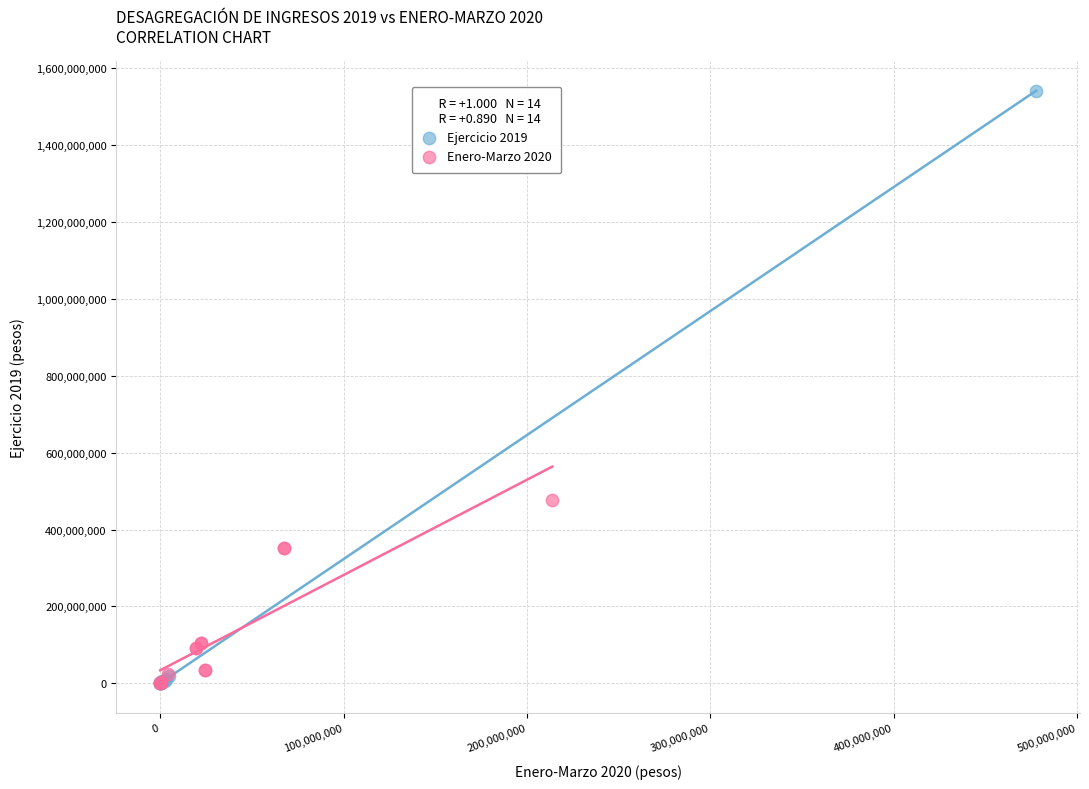

Which series has the widest spread of Y values?

Ejercicio 2019